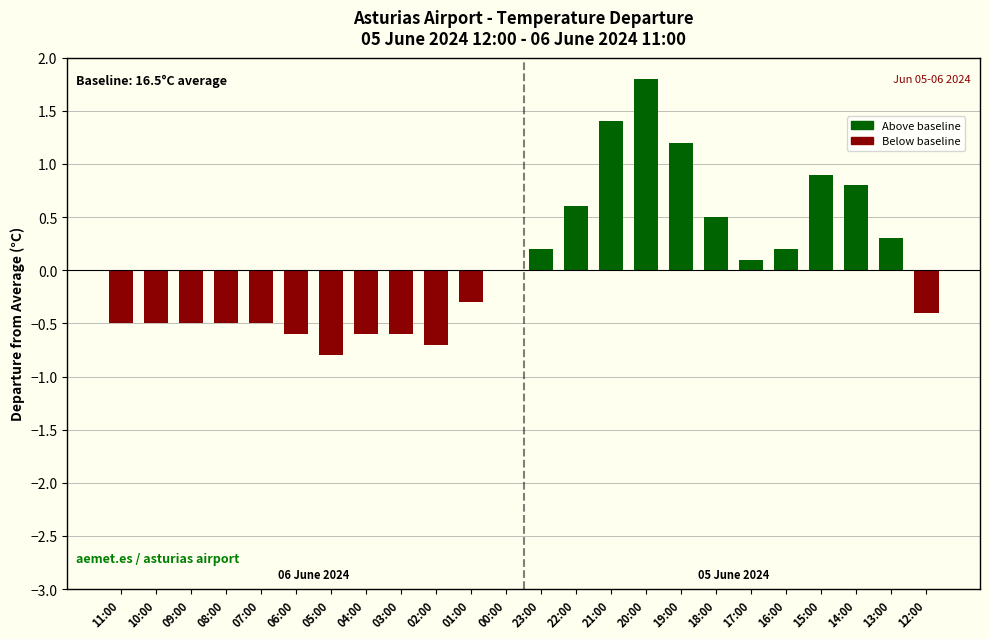

What value does the data have at 13:00?

0.3